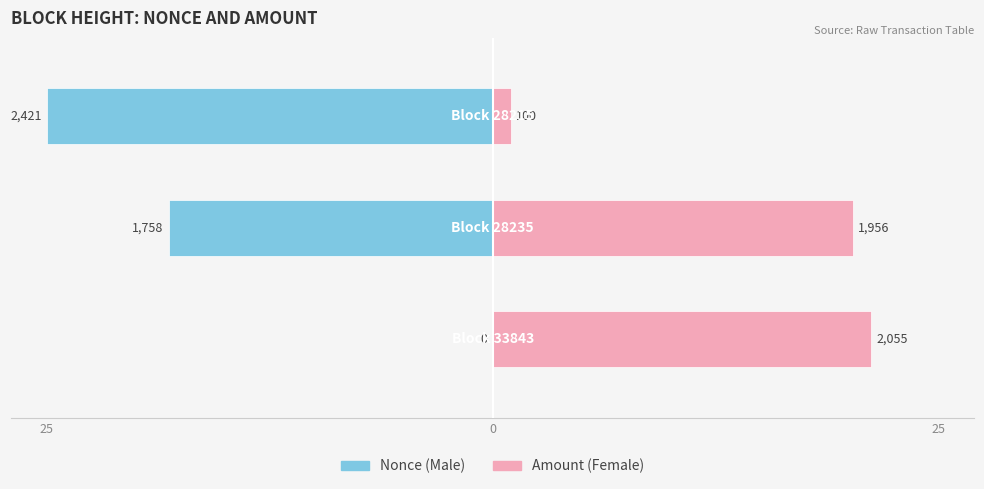

The Male series shows -18.2 at 0. True or false?

True